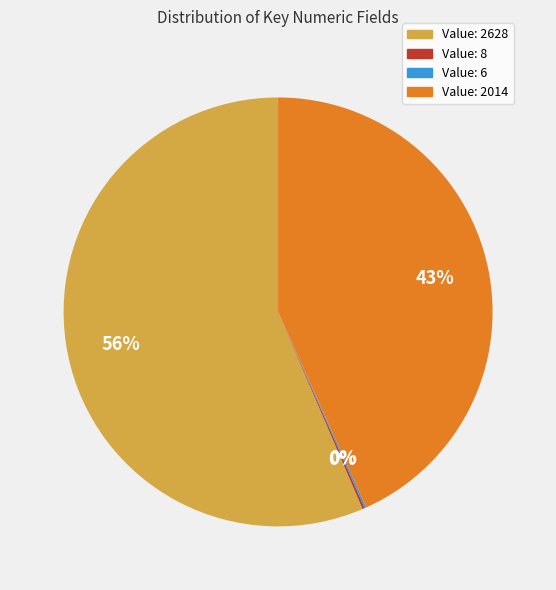

To the nearest percent, what is the average slice percentage?

25%